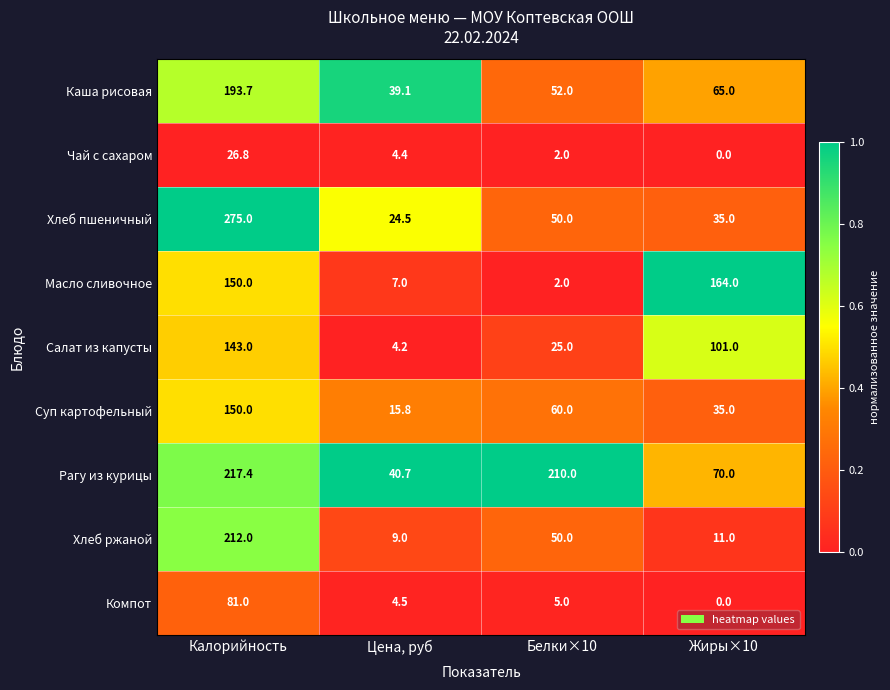

What is the sum of the Компот values at Калорийность and Цена, руб?

85.5